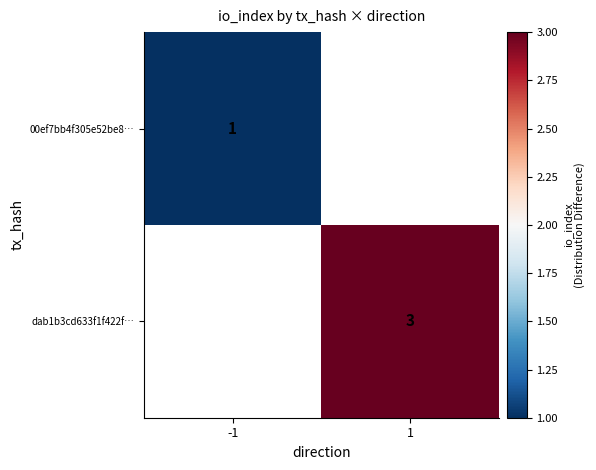

Is it true that dab1b3cd633f1f422f… equals 5 at 1?

False